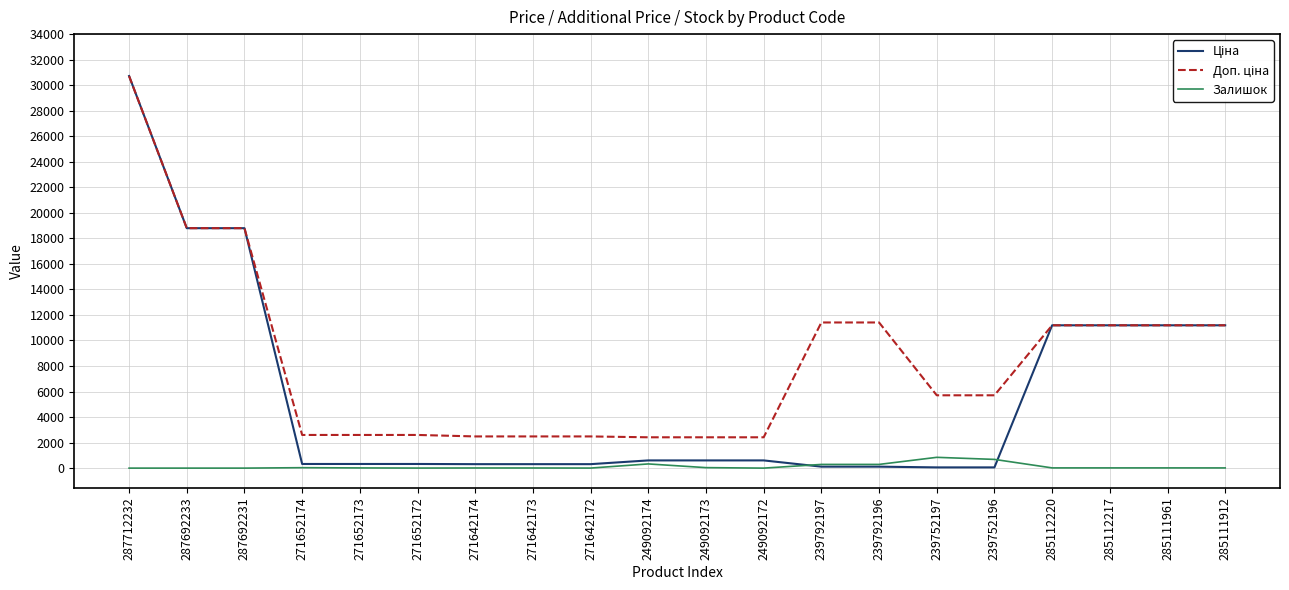

What is the spread (max minus min) of values at 287692233?

18796.8